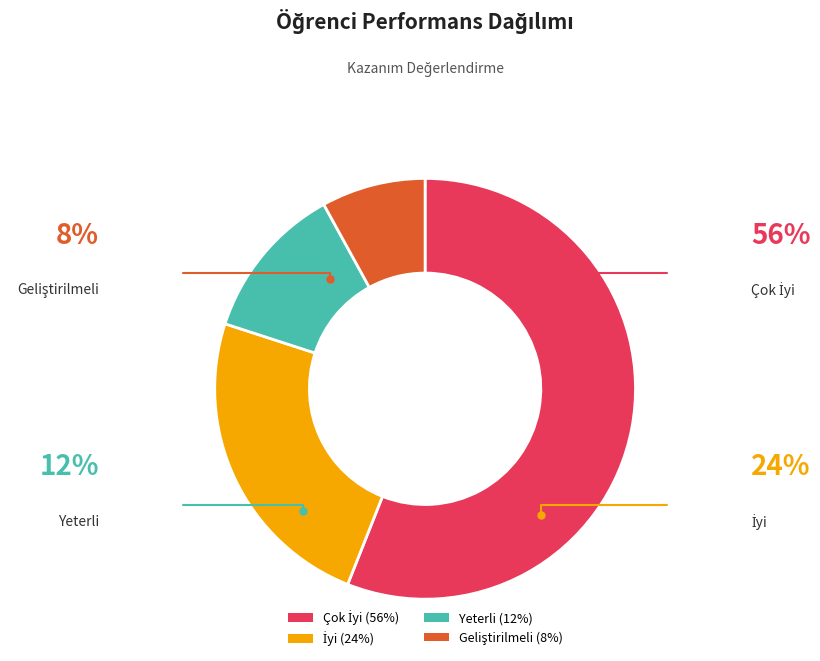

Is there a majority slice in this chart?

Yes